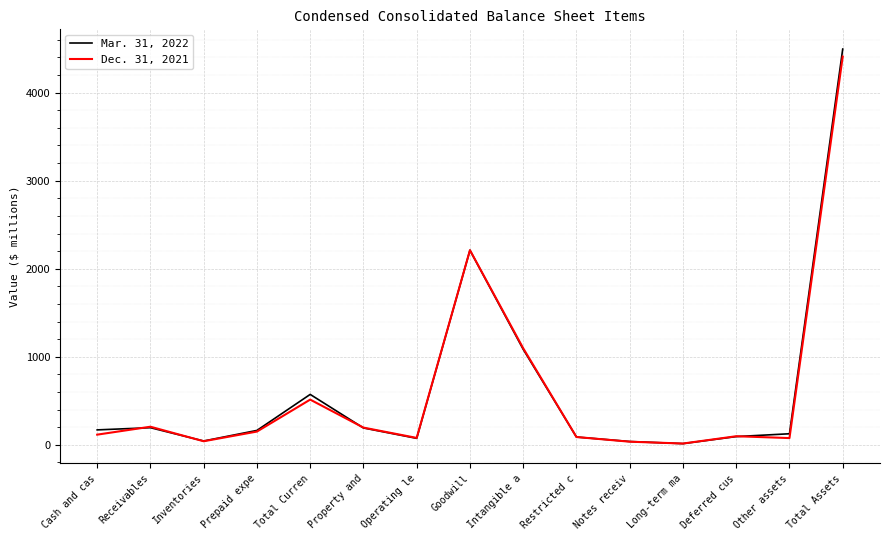

Which series changed the most between Receivables and Long-term ma?

Dec. 31, 2021